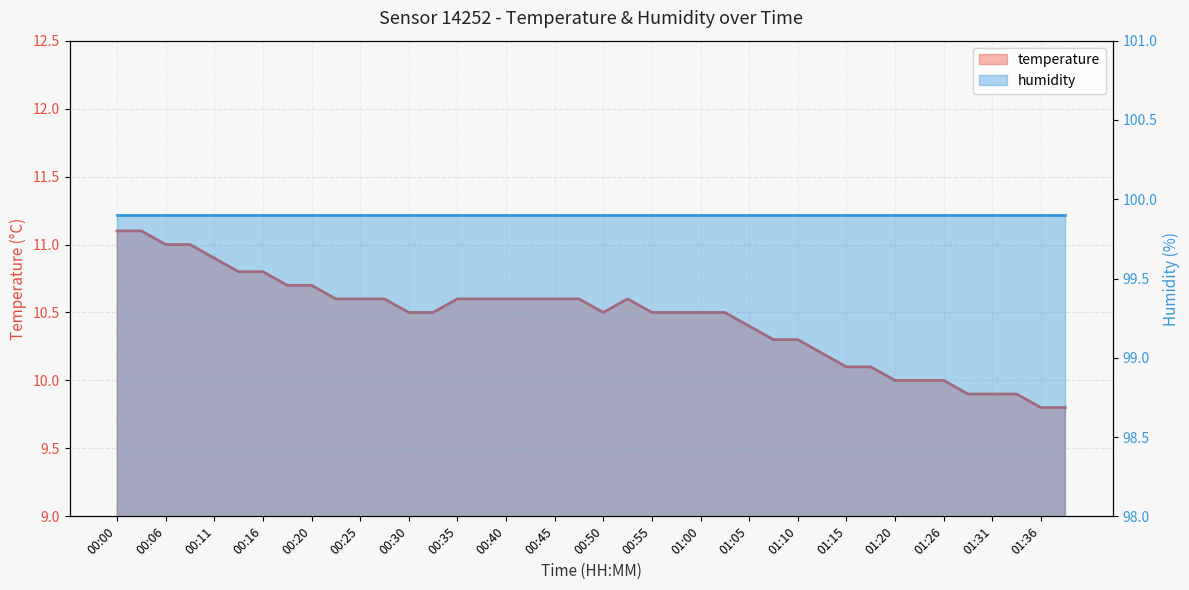

What is the label of the 19th point from the left?

00:45